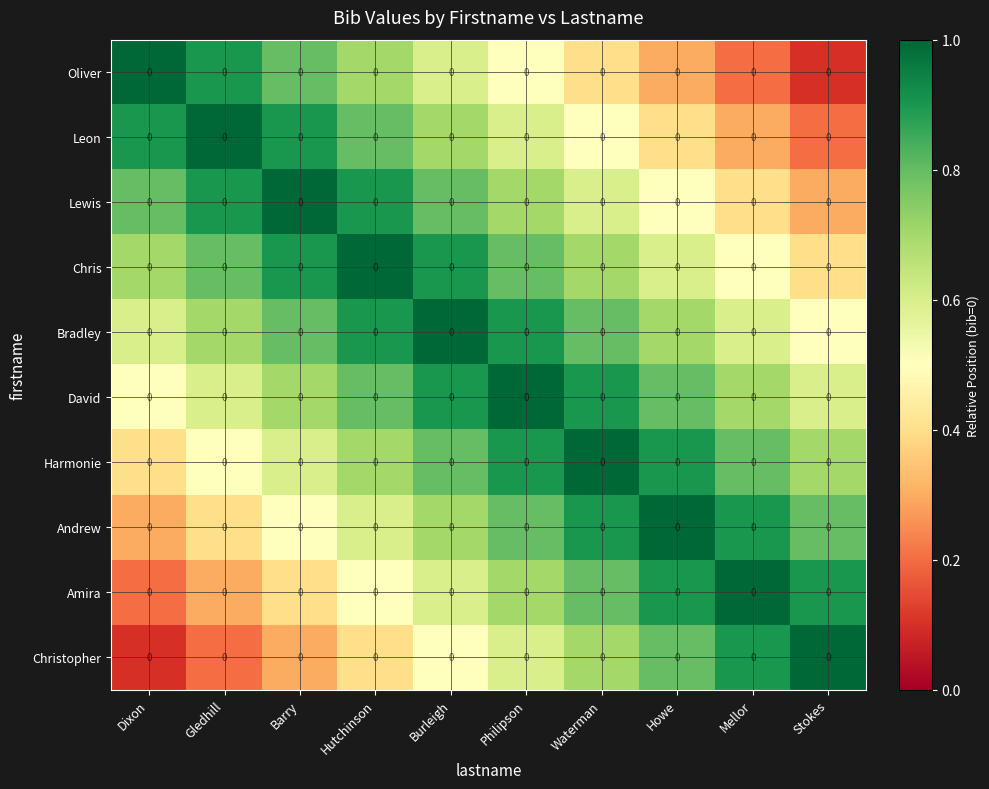

Reading right to left, list all the values displayed in this chart.

Oliver: Stokes=0.0	Mellor=0.0	Howe=0.0	Waterman=0.0	Philipson=0.0	Burleigh=0.0	Hutchinson=0.0	Barry=0.0	Gledhill=0.0	Dixon=0.0
Leon: Stokes=0.0	Mellor=0.0	Howe=0.0	Waterman=0.0	Philipson=0.0	Burleigh=0.0	Hutchinson=0.0	Barry=0.0	Gledhill=0.0	Dixon=0.0
Lewis: Stokes=0.0	Mellor=0.0	Howe=0.0	Waterman=0.0	Philipson=0.0	Burleigh=0.0	Hutchinson=0.0	Barry=0.0	Gledhill=0.0	Dixon=0.0
Chris: Stokes=0.0	Mellor=0.0	Howe=0.0	Waterman=0.0	Philipson=0.0	Burleigh=0.0	Hutchinson=0.0	Barry=0.0	Gledhill=0.0	Dixon=0.0
Bradley: Stokes=0.0	Mellor=0.0	Howe=0.0	Waterman=0.0	Philipson=0.0	Burleigh=0.0	Hutchinson=0.0	Barry=0.0	Gledhill=0.0	Dixon=0.0
David: Stokes=0.0	Mellor=0.0	Howe=0.0	Waterman=0.0	Philipson=0.0	Burleigh=0.0	Hutchinson=0.0	Barry=0.0	Gledhill=0.0	Dixon=0.0
Harmonie: Stokes=0.0	Mellor=0.0	Howe=0.0	Waterman=0.0	Philipson=0.0	Burleigh=0.0	Hutchinson=0.0	Barry=0.0	Gledhill=0.0	Dixon=0.0
Andrew: Stokes=0.0	Mellor=0.0	Howe=0.0	Waterman=0.0	Philipson=0.0	Burleigh=0.0	Hutchinson=0.0	Barry=0.0	Gledhill=0.0	Dixon=0.0
Amira: Stokes=0.0	Mellor=0.0	Howe=0.0	Waterman=0.0	Philipson=0.0	Burleigh=0.0	Hutchinson=0.0	Barry=0.0	Gledhill=0.0	Dixon=0.0
Christopher: Stokes=0.0	Mellor=0.0	Howe=0.0	Waterman=0.0	Philipson=0.0	Burleigh=0.0	Hutchinson=0.0	Barry=0.0	Gledhill=0.0	Dixon=0.0